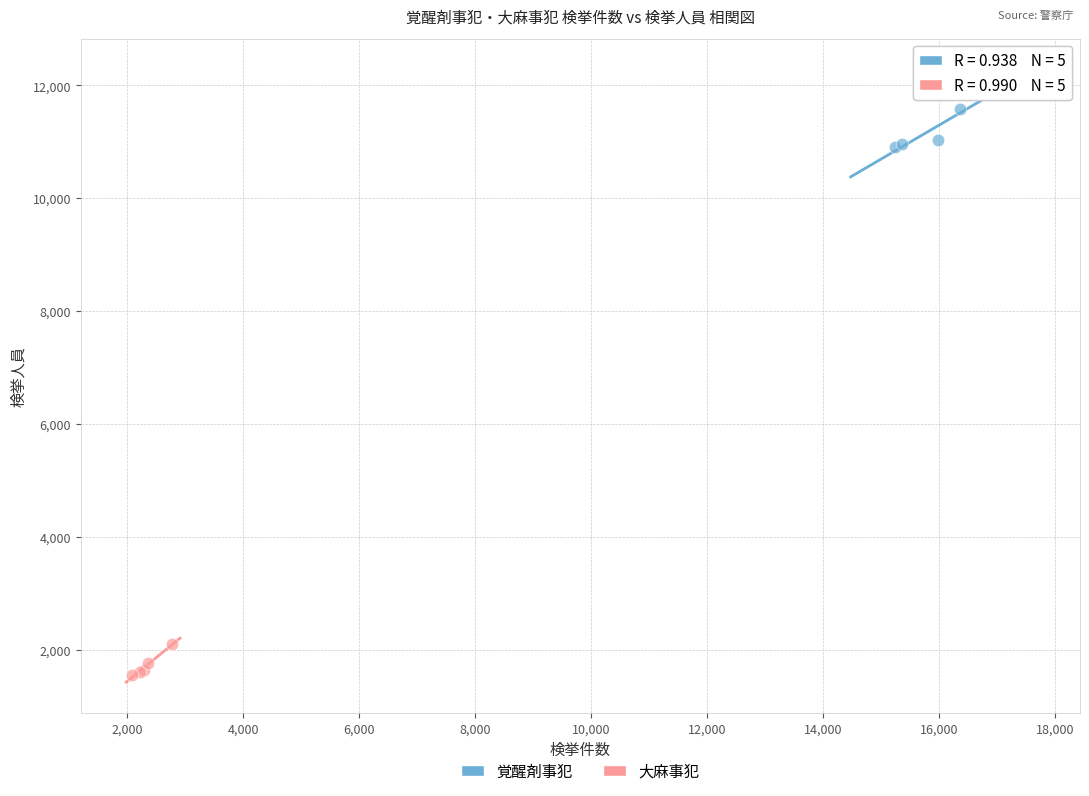

Which series contains the highest Y value?

覚醒剤事犯